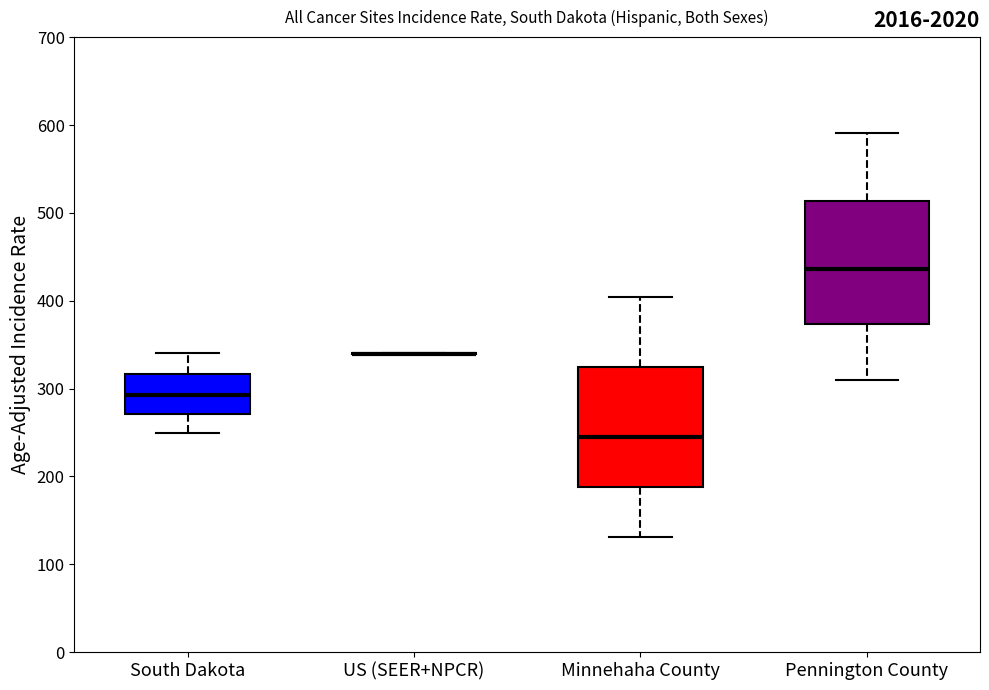

Where is the lower edge of the box for Minnehaha County on the y-axis? The values are not printed on the chart, so give them approximately, as read against the axis.

190